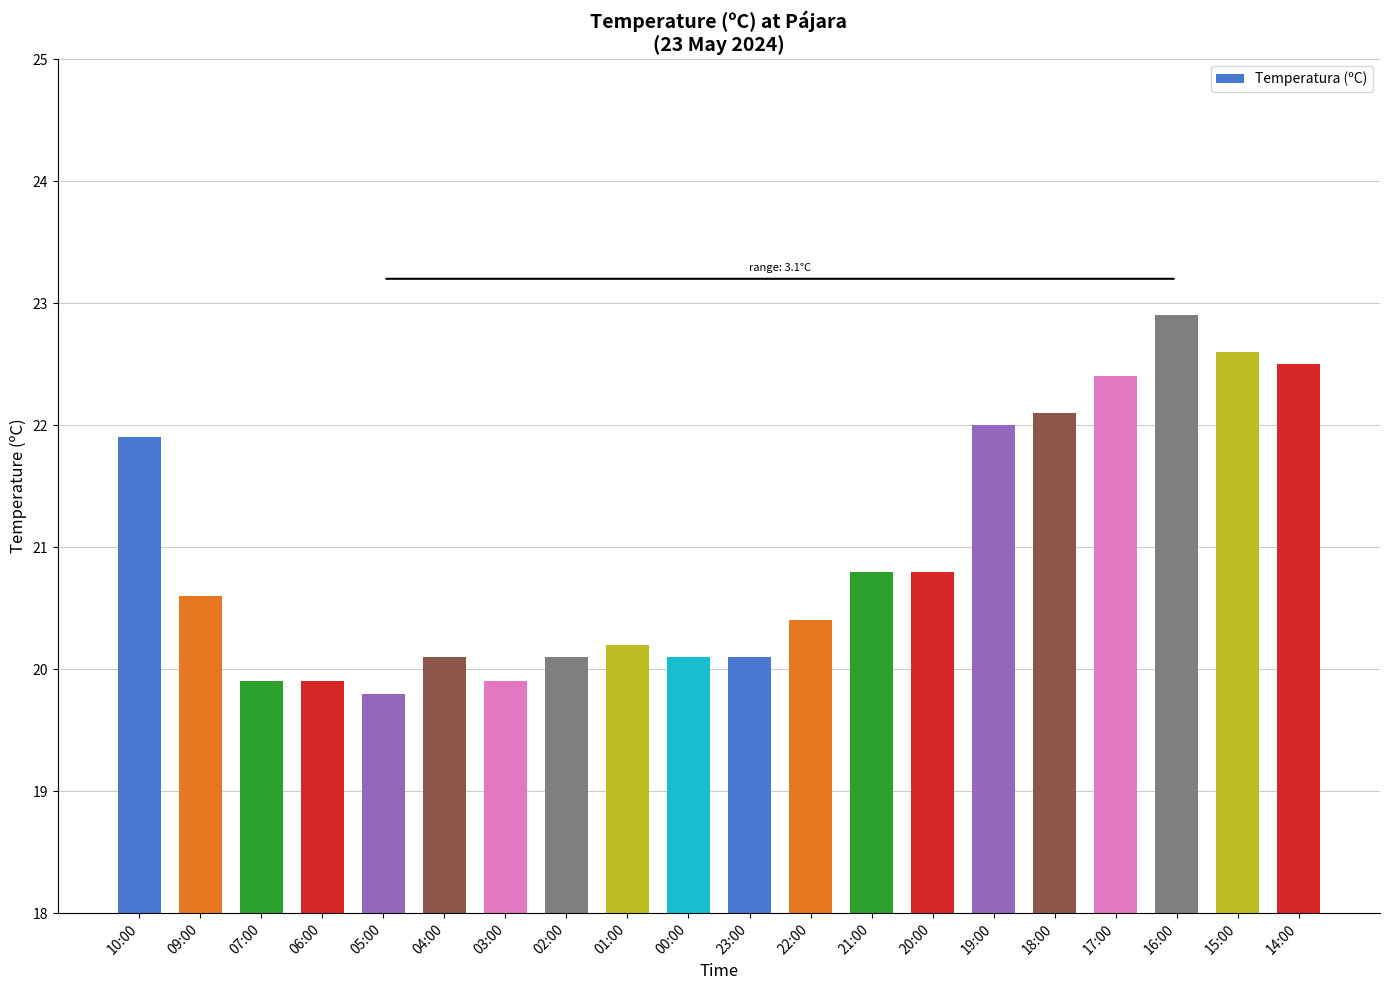

Which has a higher value, 15:00 or 07:00?

15:00